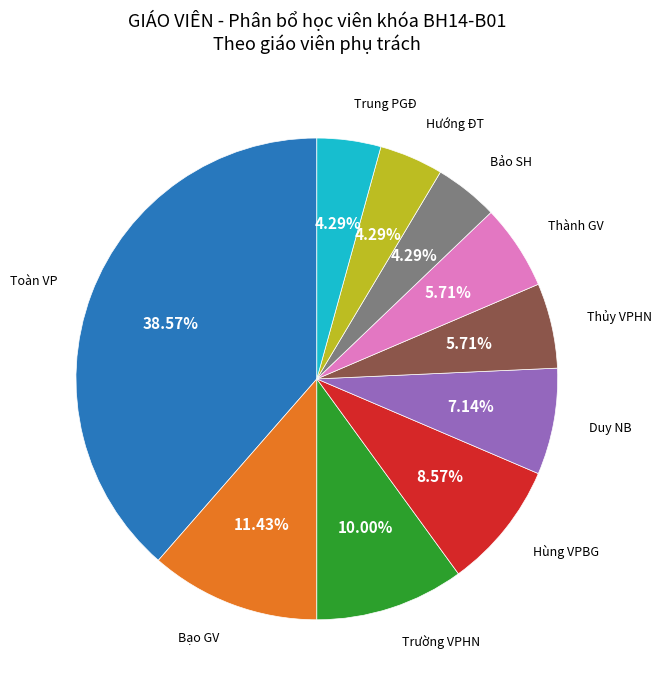

Is there a majority slice in this chart?

No